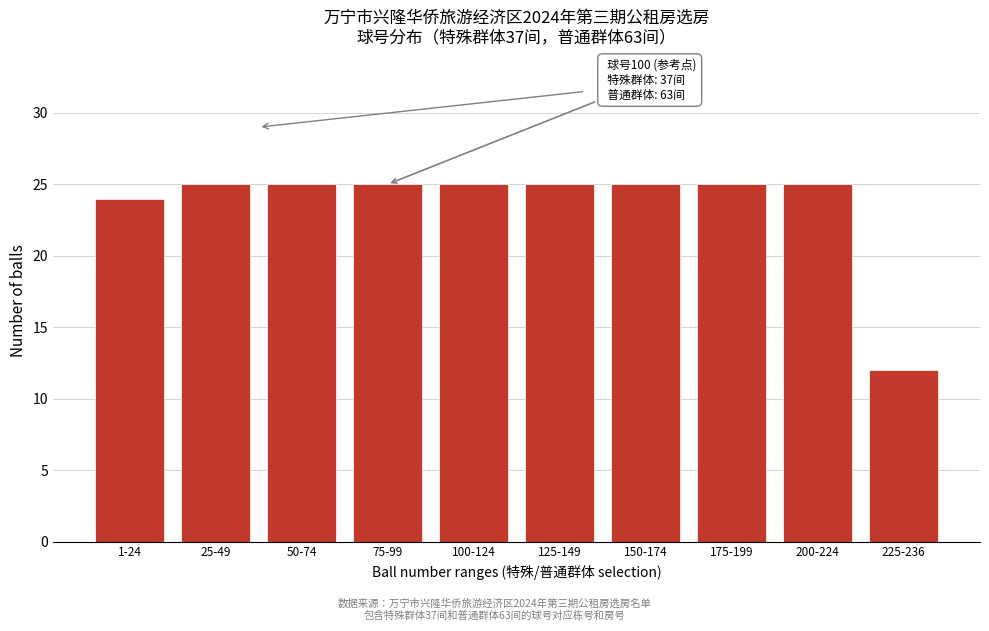

Reading left to right, list all the values displayed in this chart.

1-24=24	25-49=25	50-74=25	75-99=25	100-124=25	125-149=25	150-174=25	175-199=25	200-224=25	225-236=12